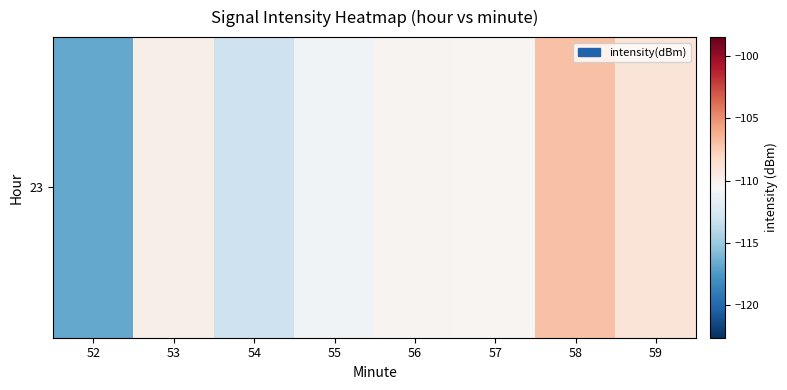

How many values exceed -110?

3